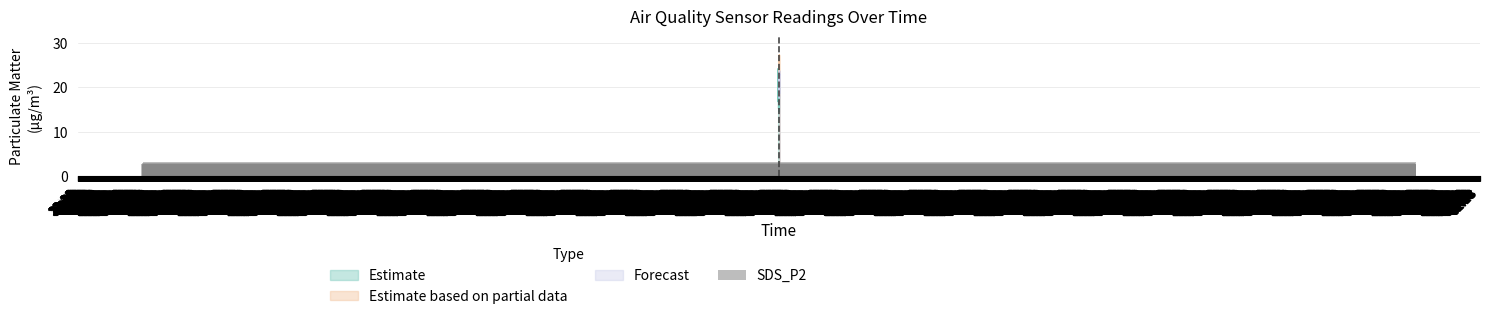

At how many categories does at least one series exceed 4?

40